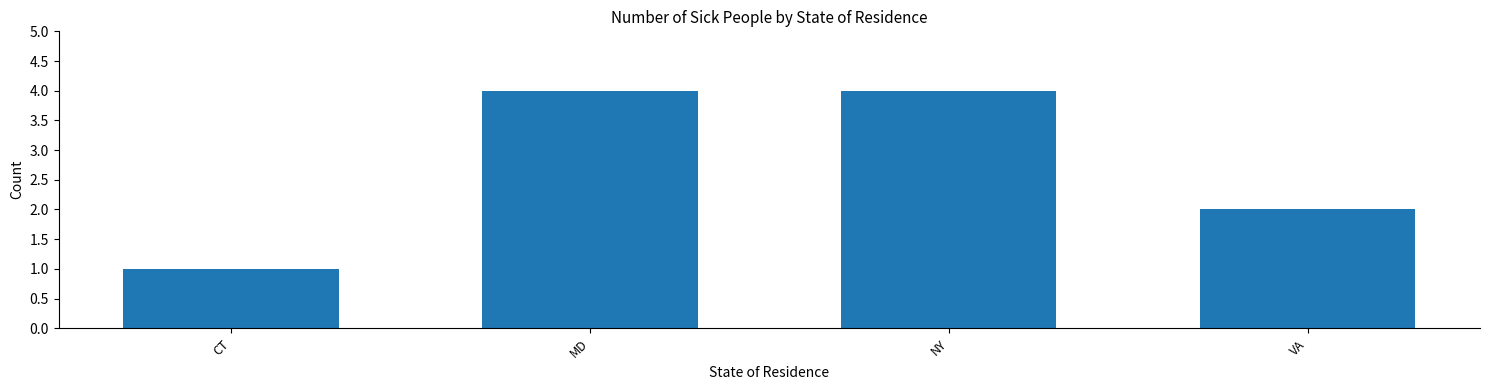

What is the value of the 2nd bar from the left?

4